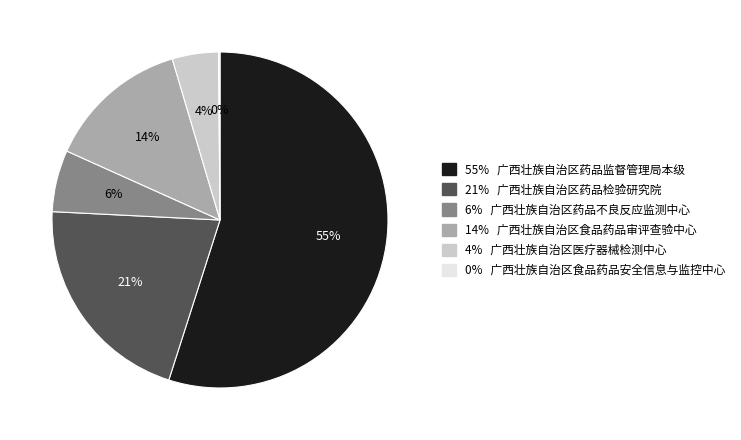

To the nearest percent, what is the average slice percentage?

17%